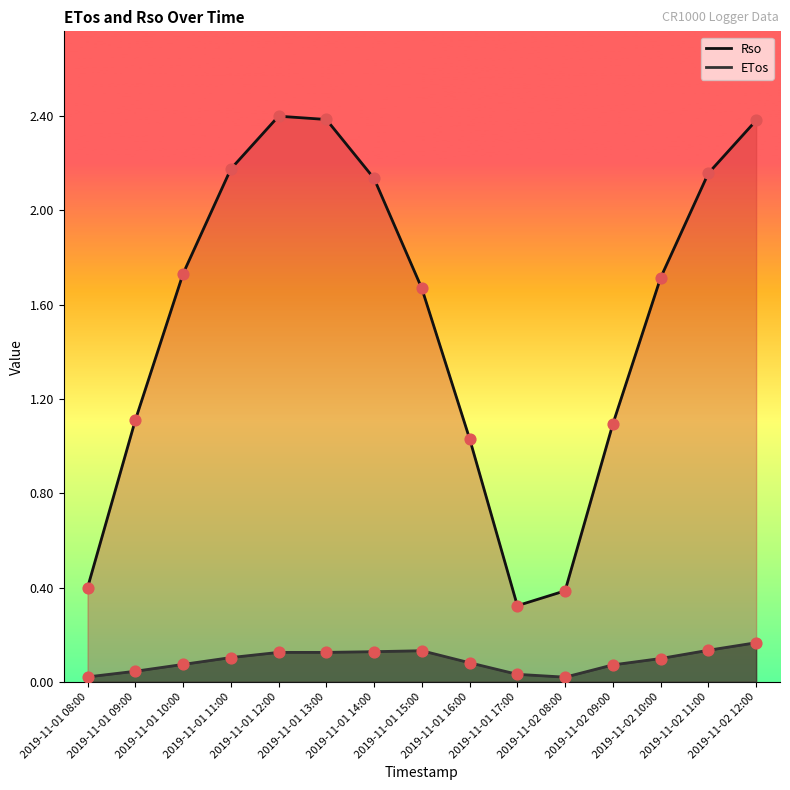

At which category is the sum across all series the highest?

2019-11-02 12:00